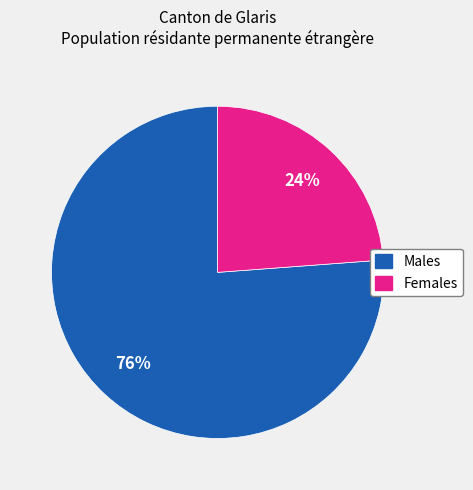

How many segments does this pie chart have?

2